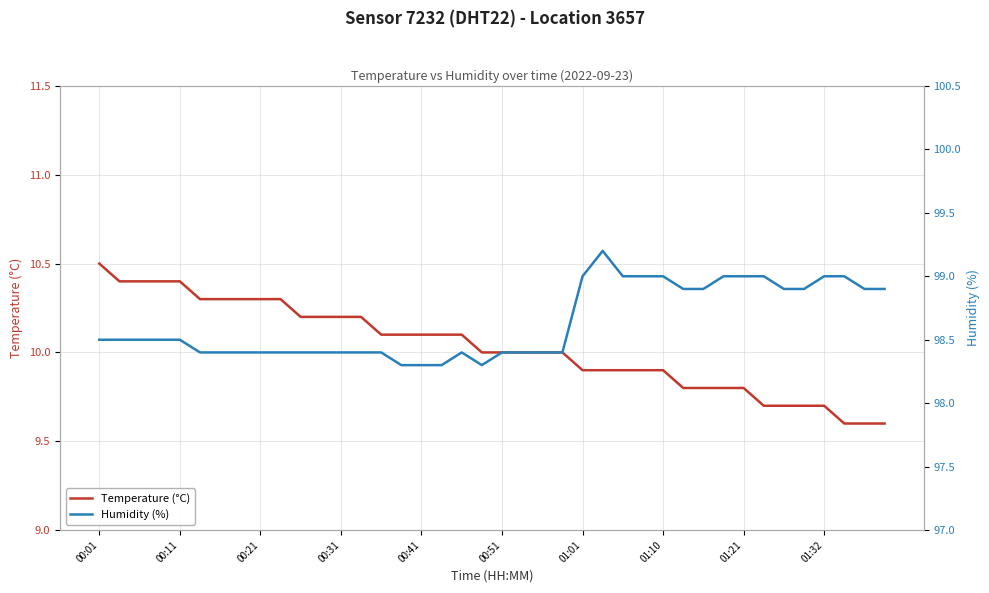

How many series are shown in this chart?

2